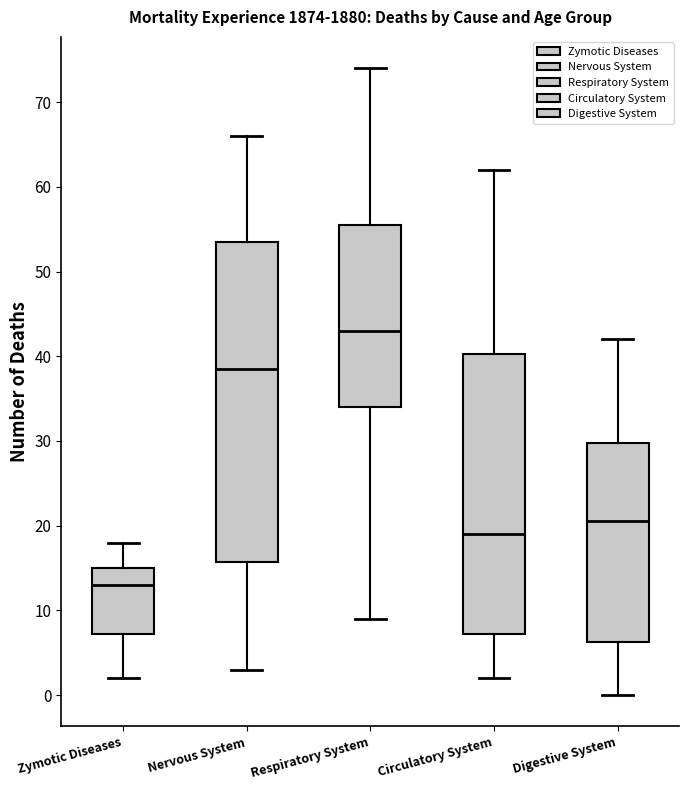

Reading left to right, read every box against the y-axis: the position of its median line, the range the box covers, and the ends of its whiskers. The values are not printed on the chart, so give them approximately, as read against the axis.

Zymotic Diseases: median 13, box 7 to 15, whiskers 2 to 18
Nervous System: median 39, box 16 to 54, whiskers 3 to 66
Respiratory System: median 43, box 34 to 56, whiskers 9 to 74
Circulatory System: median 19, box 7 to 40, whiskers 2 to 62
Digestive System: median 21, box 6 to 30, whiskers 0 to 42